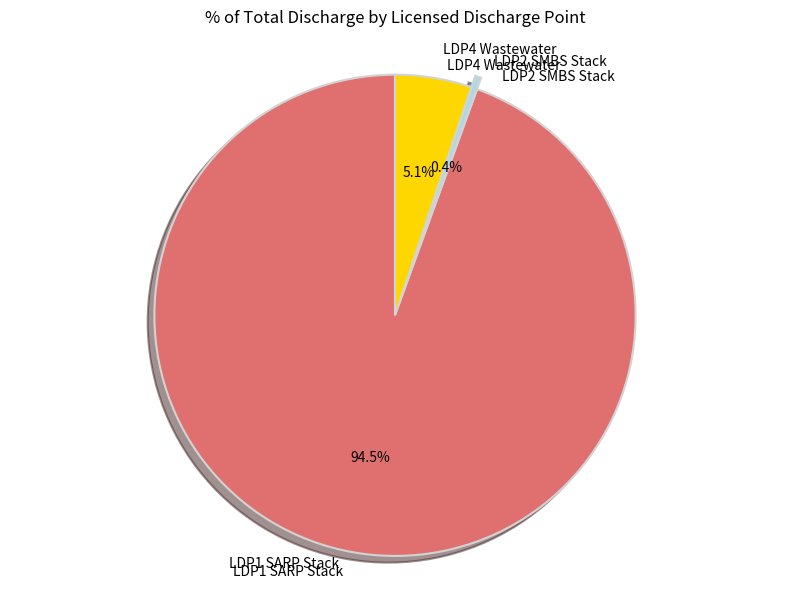

What is the total percentage of LDP1 SARP Stack and LDP2 SMBS Stack?

94.9%